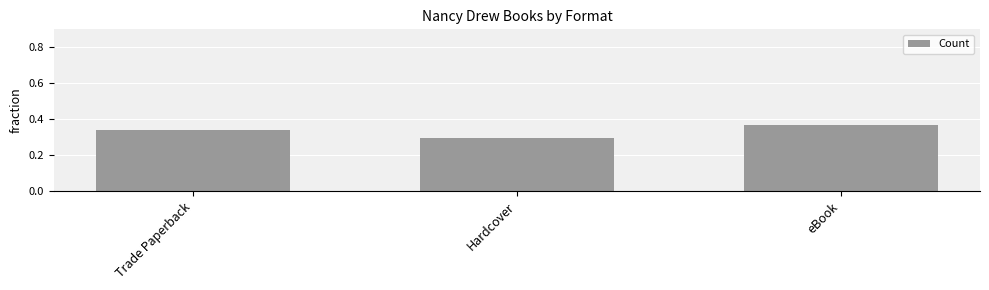

Which category has the highest value across all series?

eBook